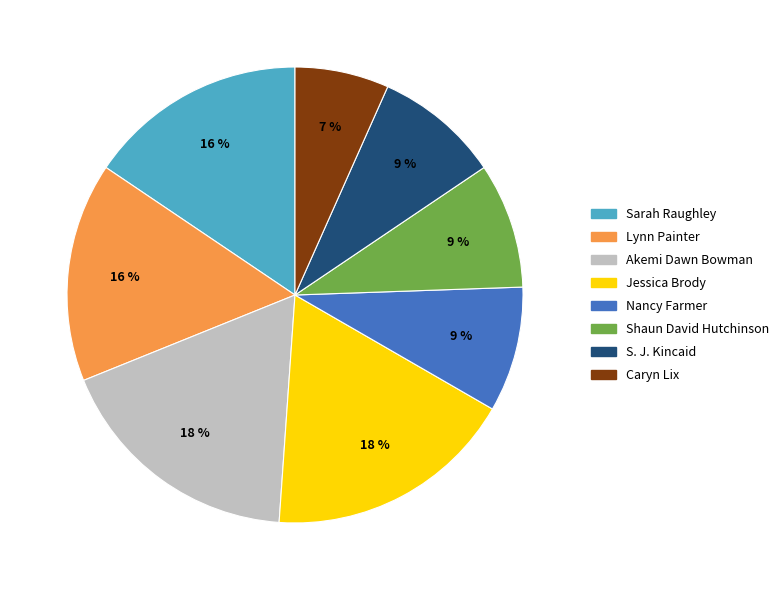

Is there a majority slice in this chart?

No